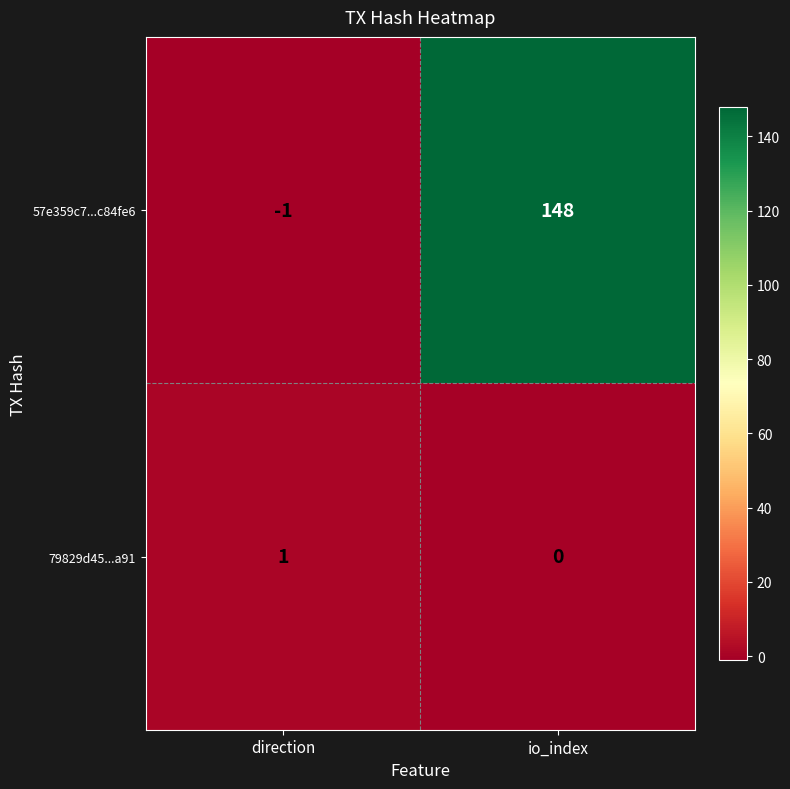

Count the number of data series in this chart.

2